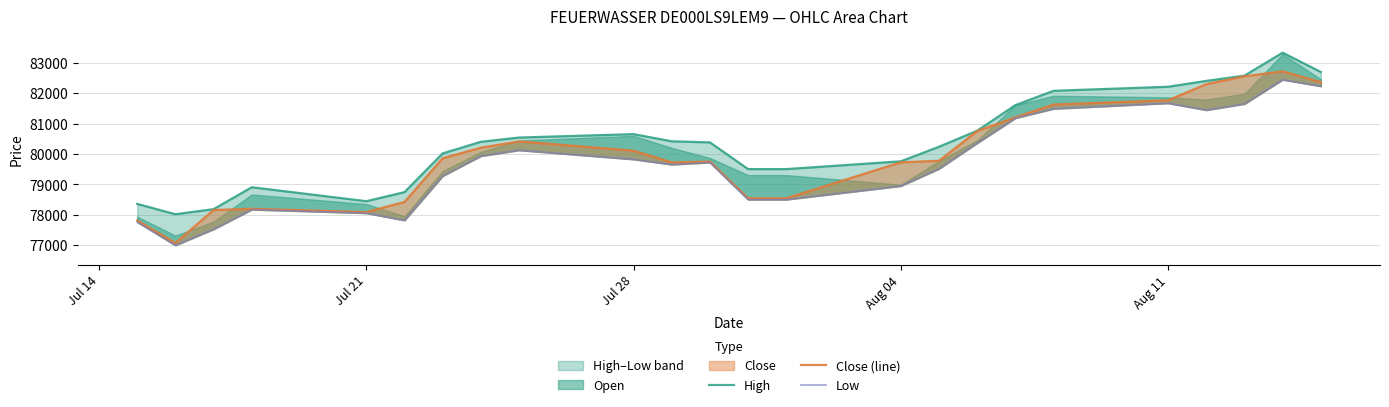

Rank the series by their average value, from highest to lowest.

High, Close (line), Low